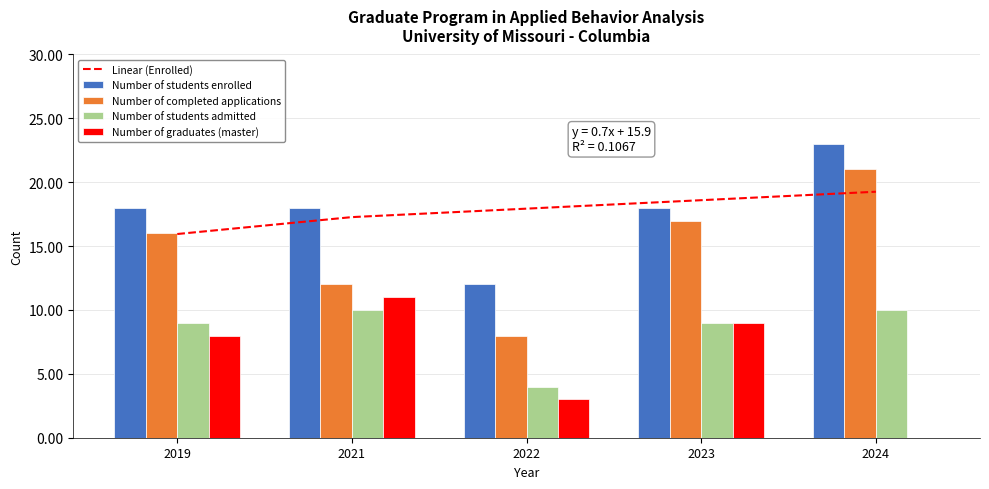

Rank the series by their average value, from highest to lowest.

Number of students enrolled, Number of completed applications, Number of students admitted, Number of graduates (master)